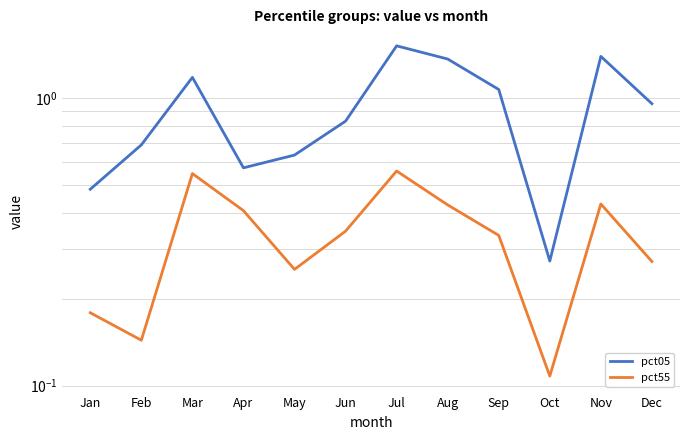

Reading left to right, extract all data points from this chart.

pct05: 0.5	0.7	1.2	0.6	0.6	0.8	1.5	1.4	1.1	0.3	1.4	1.0
pct55: 0.2	0.1	0.5	0.4	0.3	0.3	0.6	0.4	0.3	0.1	0.4	0.3